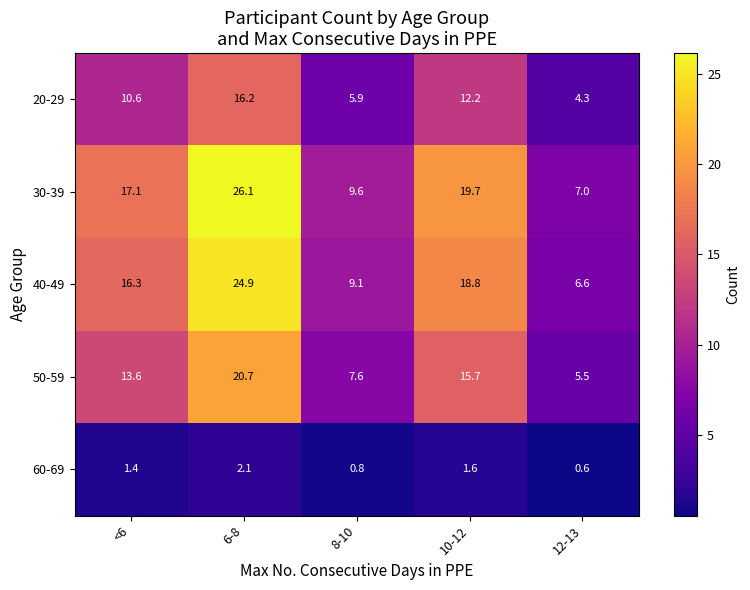

What is the difference between the maximum and minimum values in the 30-39 series?

19.1